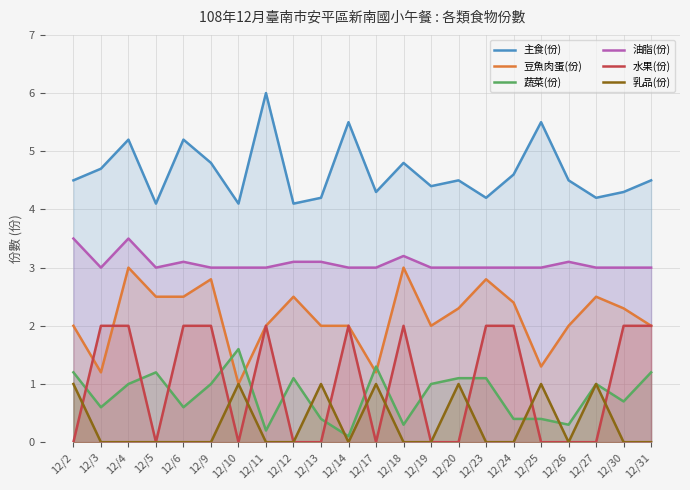

The 豆魚肉蛋(份) series shows 2.0 at 12/31. True or false?

True